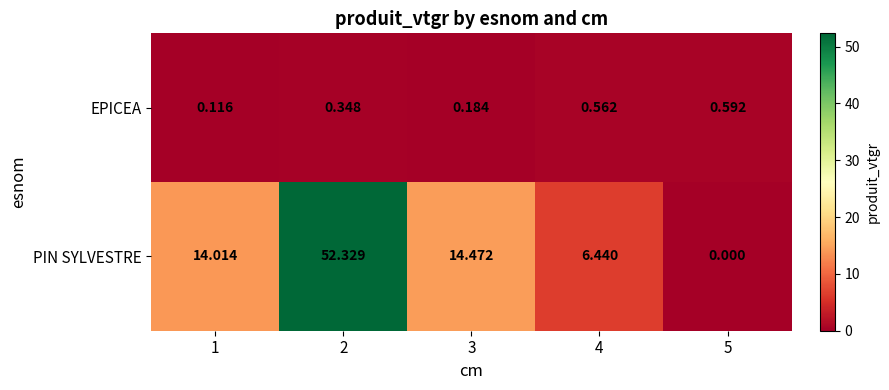

At which category is the sum across all series the highest?

2